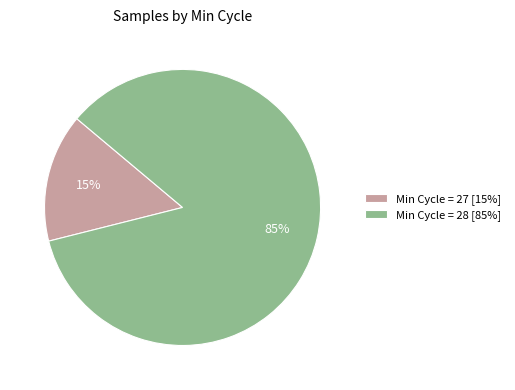

What is the largest slice in the pie chart?

Min Cycle = 28 [85%]